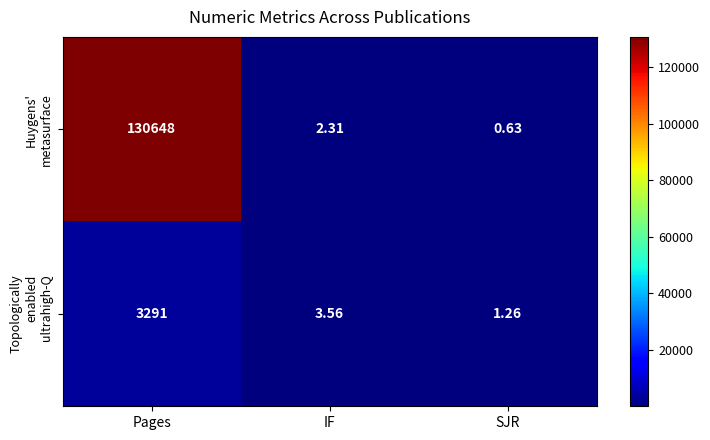

At which category is the sum across all series the highest?

Pages